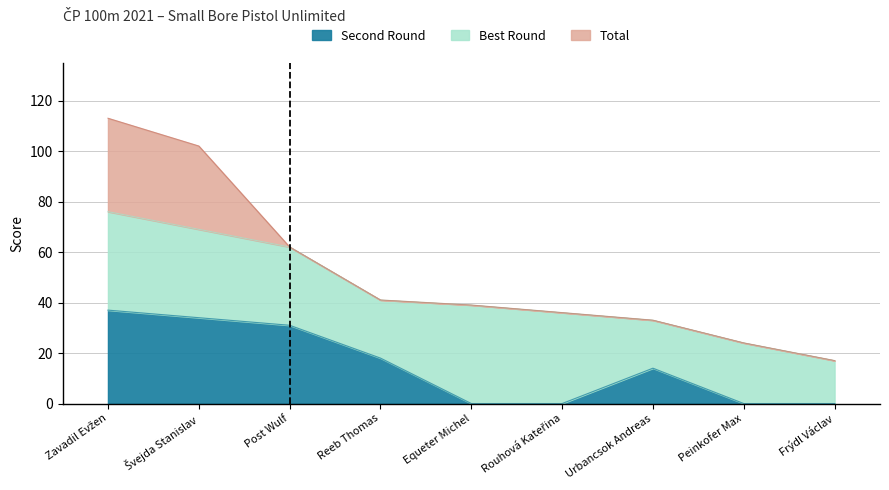

Does the chart display data point markers on the line(s)?

No